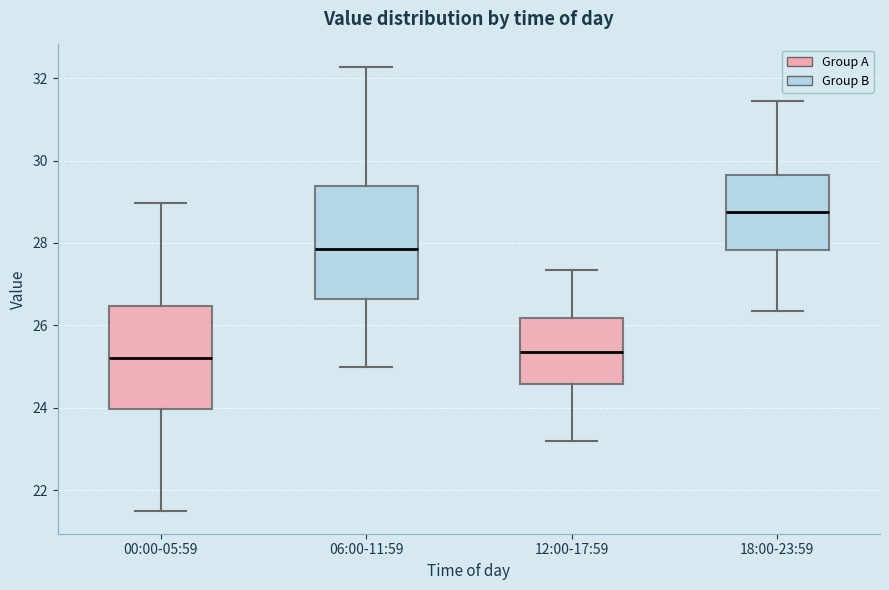

Which box's median line is the highest?

18:00-23:59